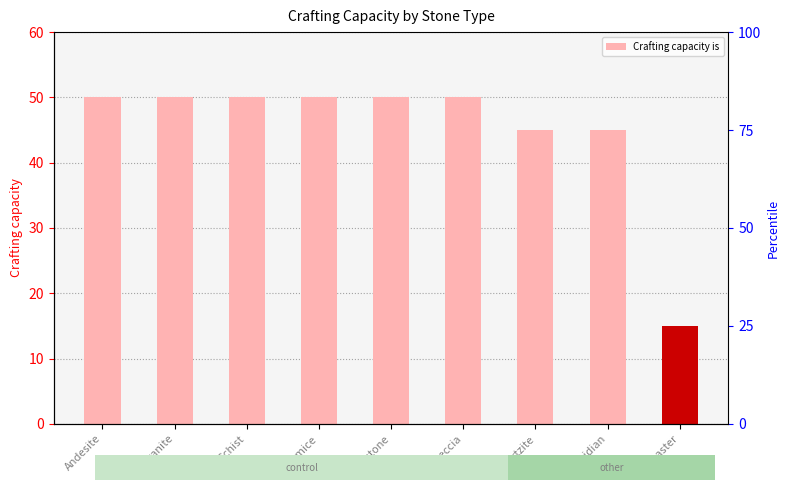

What is the maximum value shown in the chart?

50